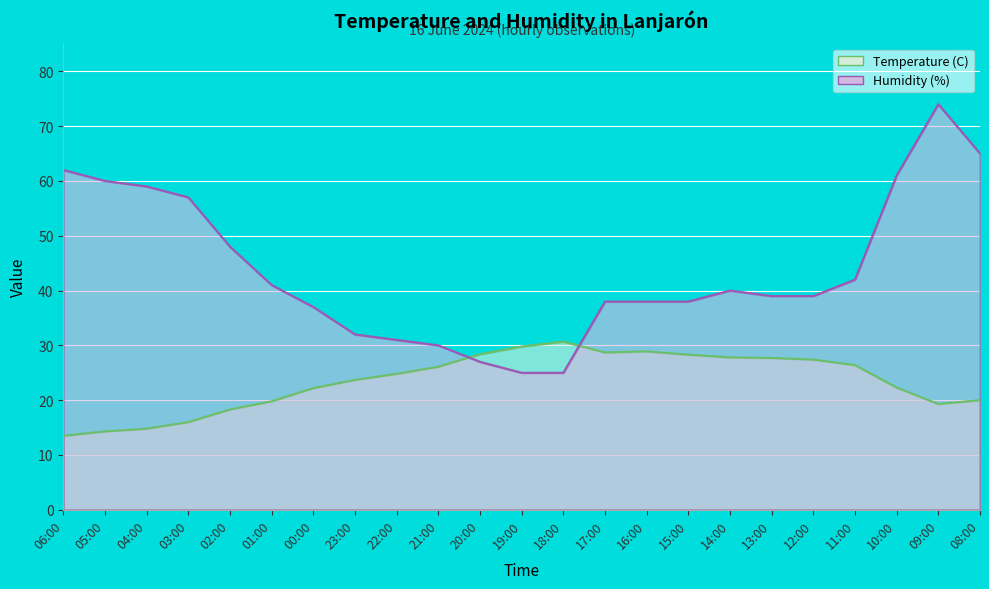

How many data points in Humidity (%) are above 39?

11